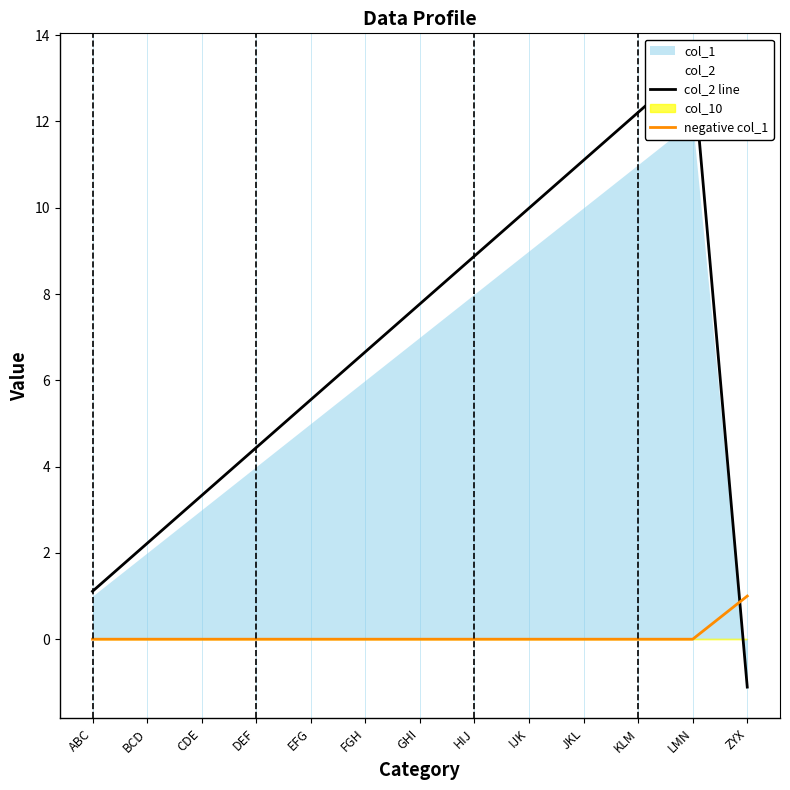

The negative col_1 series shows 0 at JKL. True or false?

True